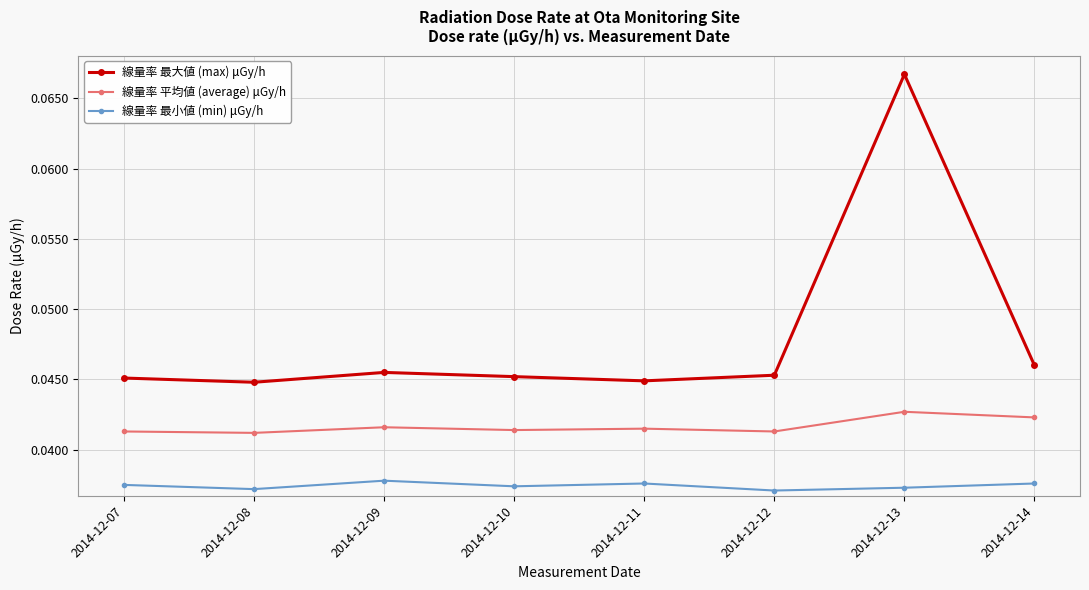

The value of 線量率 平均値 (average) μGy/h at 2014-12-13 is 0.1. True or false?

False